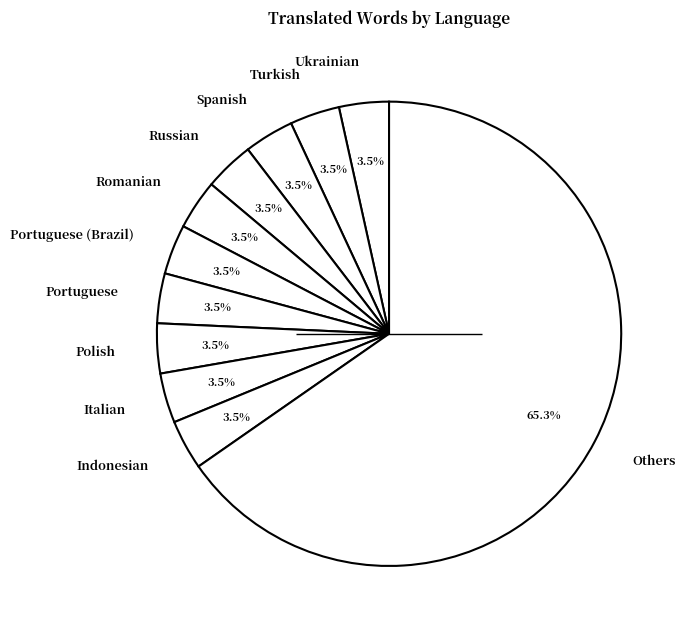

What is the largest slice in the pie chart?

Others